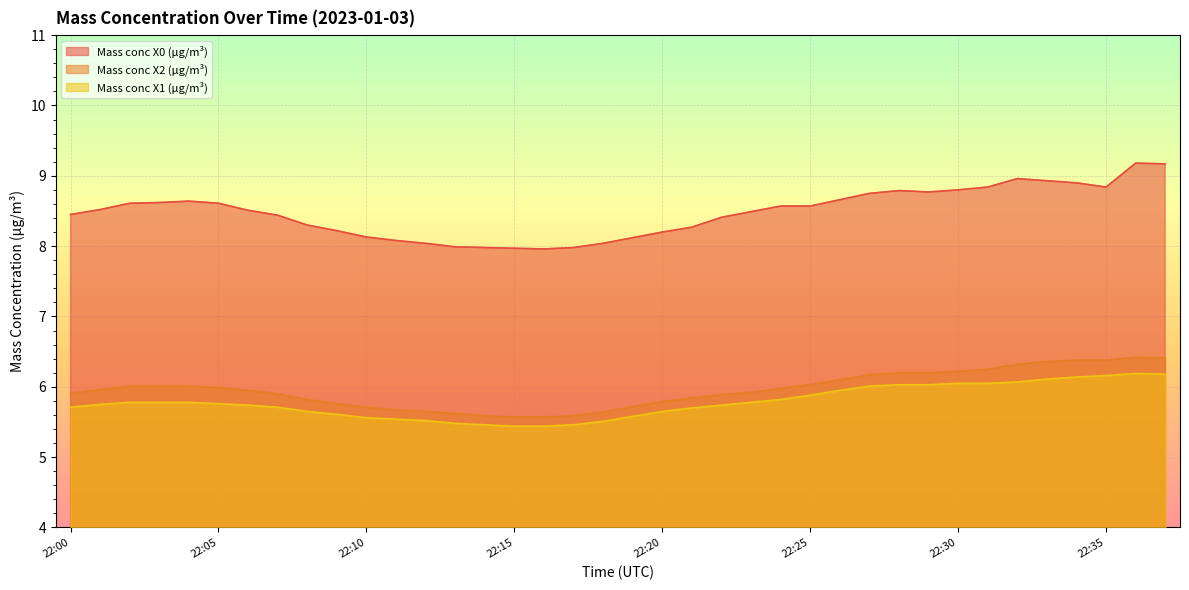

How many series are shown in this chart?

3